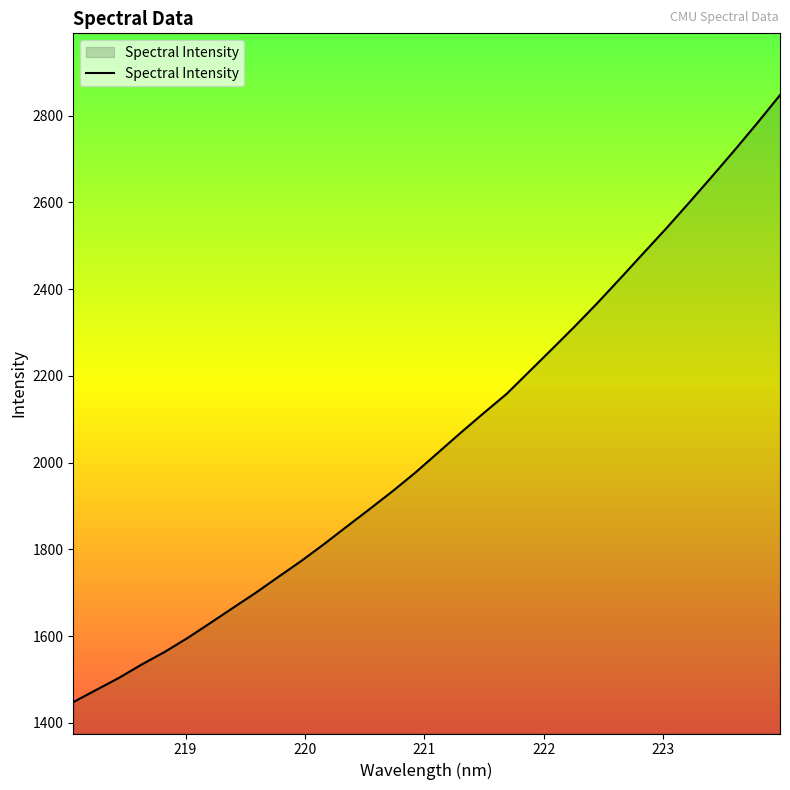

What is the smallest value displayed?

1447.9